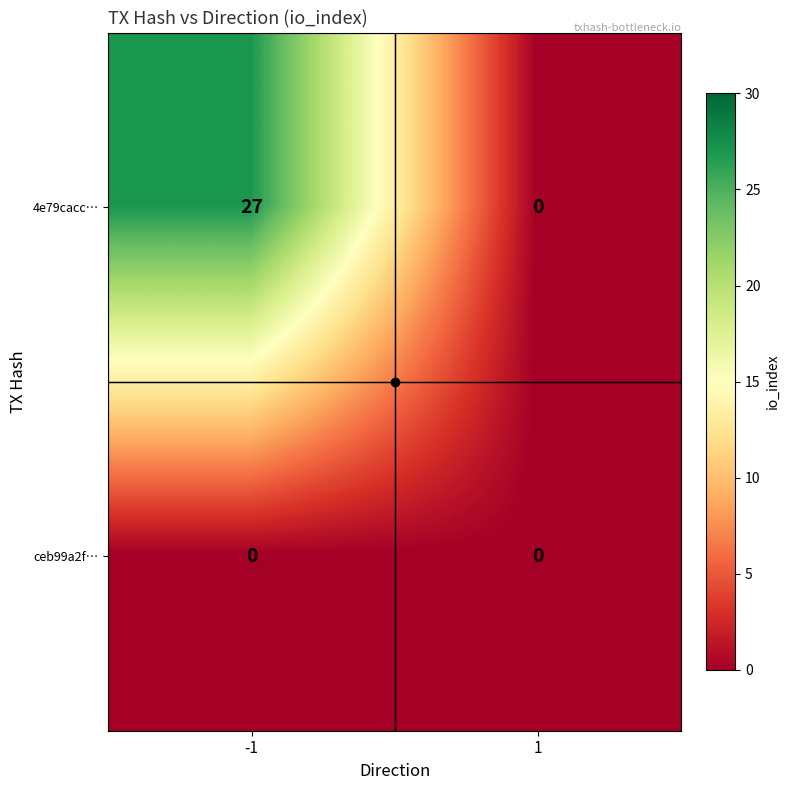

Count the number of data series in this chart.

2